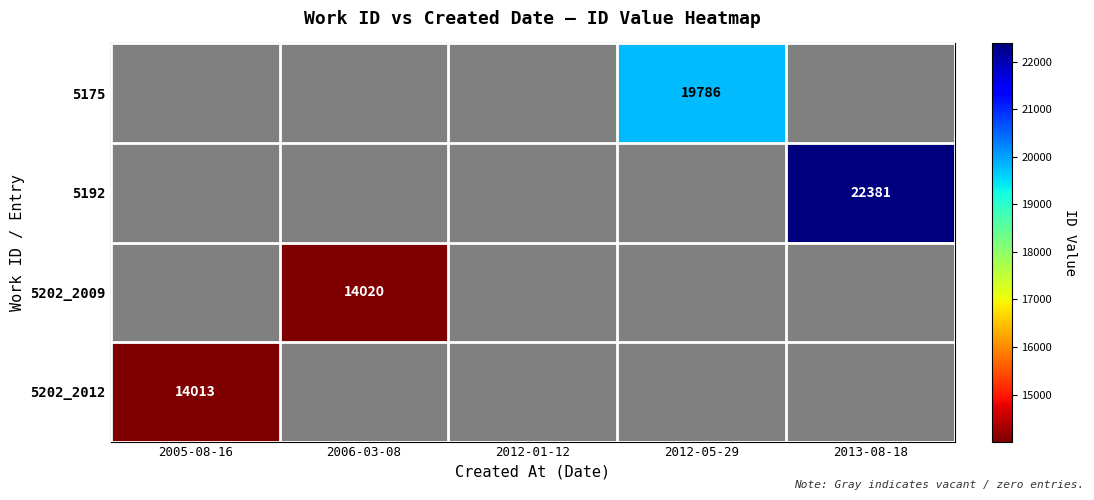

The 5192 series shows 39132 at 2013-08-18. True or false?

False